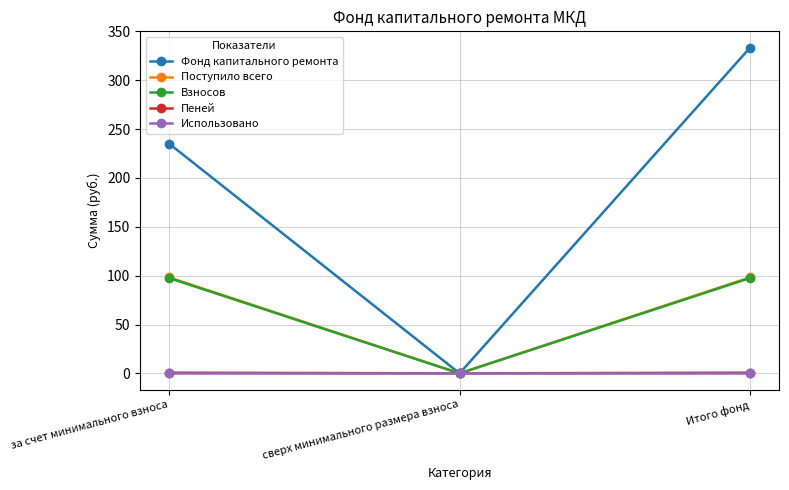

The value of Фонд капитального ремонта at Итого фонд is 333.4. True or false?

True